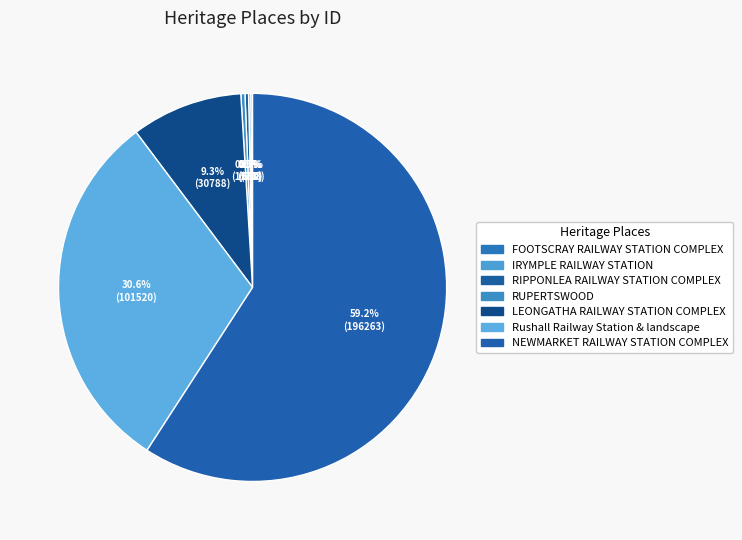

Count the number of slices in the pie.

7